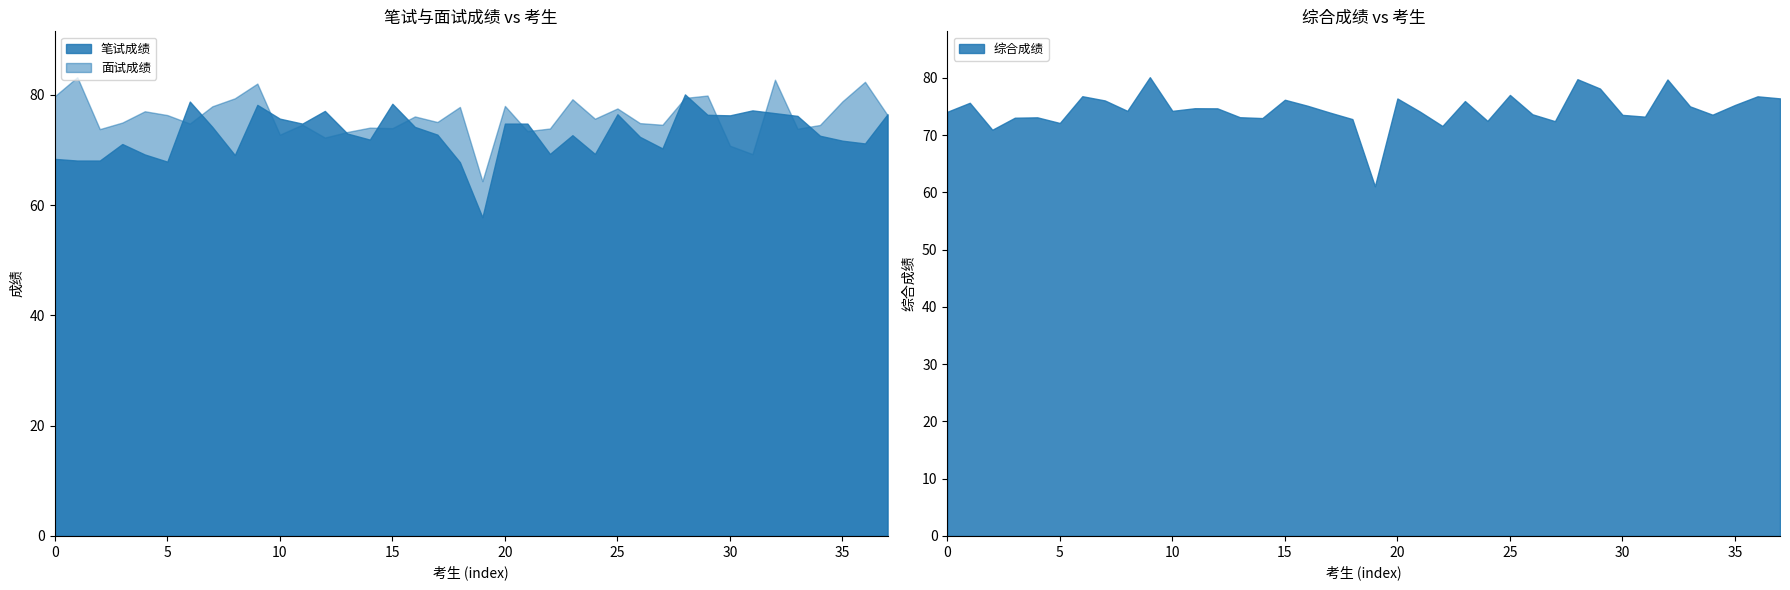

Reading left to right, transcribe all the data shown in this chart.

面试成绩: 79.8	83.2	73.8	75.0	77.0	76.3	74.8	77.9	79.4	82.1	72.8	74.6	72.3	73.3	74.1	74.0	76.1	75.1	77.8	64.4	78.0	73.4	73.9	79.2	75.7	77.5	74.9	74.6	79.5	79.9	70.8	69.3	82.8	73.9	74.5	78.8	82.4	76.3
笔试成绩: 68.4	68.1	68.1	71.1	69.2	67.9	78.8	74.2	69.1	78.2	75.7	74.8	77.1	73.0	71.9	78.4	74.2	72.8	67.8	57.8	74.8	74.8	69.3	72.7	69.3	76.5	72.4	70.3	80.1	76.4	76.3	77.2	76.7	76.2	72.6	71.7	71.2	76.5
综合成绩: 74.1	75.7	71.0	73.0	73.1	72.1	76.8	76.1	74.2	80.1	74.2	74.7	74.7	73.1	73.0	76.2	75.2	74.0	72.8	61.1	76.4	74.1	71.6	76.0	72.5	77.0	73.7	72.5	79.8	78.2	73.5	73.2	79.7	75.0	73.6	75.3	76.8	76.4